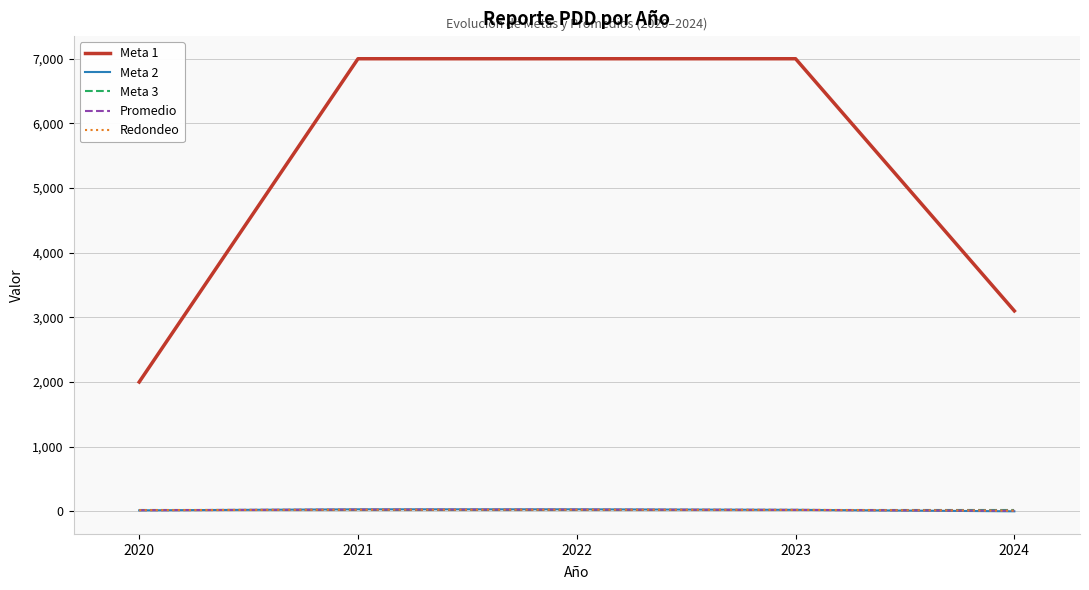

How many lines are shown in the chart?

5